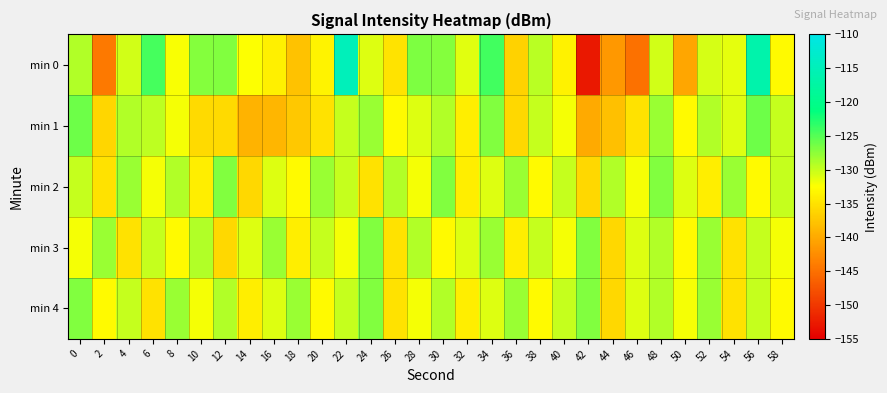

Reading left to right, list all the values displayed in this chart.

min 0: 0=-129.0	2=-144.2	4=-130.4	6=-124.3	8=-132.3	10=-127.1	12=-127.0	14=-132.4	16=-133.7	18=-137.8	20=-133.6	22=-114.9	24=-131.0	26=-134.8	28=-126.7	30=-127.2	32=-131.2	34=-124.2	36=-136.5	38=-129.5	40=-133.6	42=-152.8	44=-141.6	46=-144.9	48=-130.5	50=-140.4	52=-130.7	54=-131.3	56=-116.4	58=-133.0
min 1: 0=-126.2	2=-136.2	4=-129.1	6=-129.5	8=-132.1	10=-135.7	12=-135.8	14=-139.0	16=-138.9	18=-137.4	20=-135.0	22=-130.0	24=-128.0	26=-133.0	28=-131.0	30=-129.0	32=-134.0	34=-127.0	36=-136.0	38=-130.0	40=-132.0	42=-140.0	44=-138.0	46=-135.0	48=-128.0	50=-133.0	52=-129.0	54=-131.0	56=-126.0	58=-130.0
min 2: 0=-130.0	2=-135.0	4=-128.0	6=-132.0	8=-129.0	10=-134.0	12=-127.0	14=-136.0	16=-131.0	18=-133.0	20=-128.0	22=-130.0	24=-135.0	26=-129.0	28=-132.0	30=-127.0	32=-134.0	34=-131.0	36=-128.0	38=-133.0	40=-130.0	42=-136.0	44=-129.0	46=-132.0	48=-127.0	50=-131.0	52=-134.0	54=-128.0	56=-133.0	58=-130.0
min 3: 0=-132.0	2=-128.0	4=-135.0	6=-130.0	8=-133.0	10=-129.0	12=-136.0	14=-131.0	16=-128.0	18=-134.0	20=-130.0	22=-132.0	24=-127.0	26=-135.0	28=-129.0	30=-133.0	32=-131.0	34=-128.0	36=-134.0	38=-130.0	40=-132.0	42=-127.0	44=-136.0	46=-131.0	48=-129.0	50=-133.0	52=-128.0	54=-135.0	56=-130.0	58=-132.0
min 4: 0=-127.0	2=-133.0	4=-130.0	6=-135.0	8=-128.0	10=-132.0	12=-129.0	14=-134.0	16=-131.0	18=-128.0	20=-133.0	22=-130.0	24=-127.0	26=-135.0	28=-132.0	30=-129.0	32=-134.0	34=-131.0	36=-128.0	38=-133.0	40=-130.0	42=-127.0	44=-136.0	46=-131.0	48=-129.0	50=-132.0	52=-128.0	54=-135.0	56=-130.0	58=-133.0